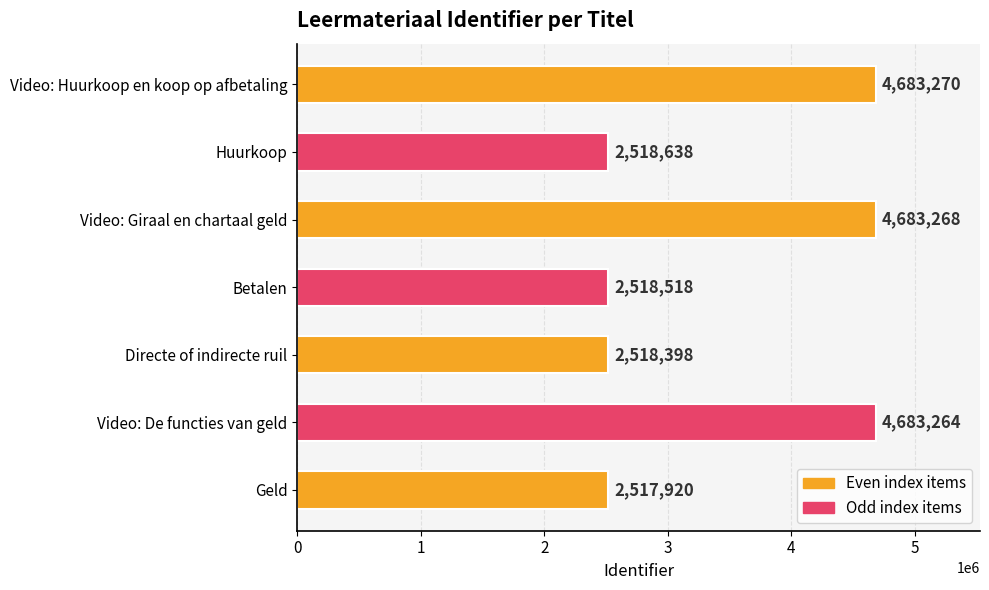

Where is the data nearest to the value 3600595?

Huurkoop